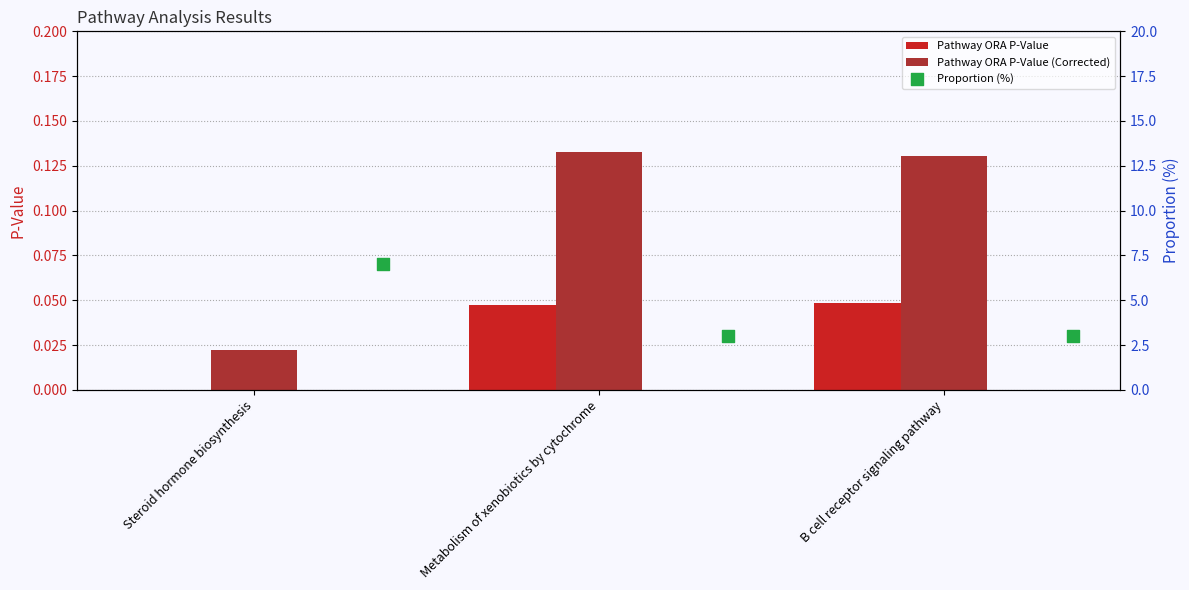

Is it true that Pathway ORA P-Value equals 0.0 at Steroid hormone biosynthesis?

True